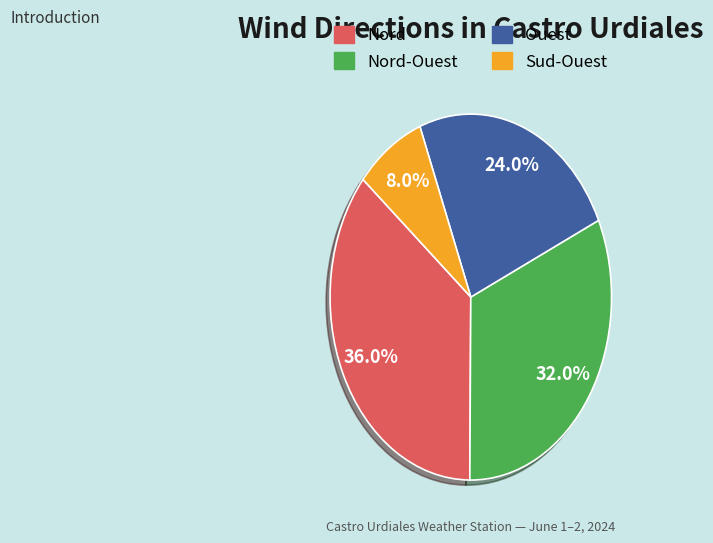

Count the number of slices in the pie.

4